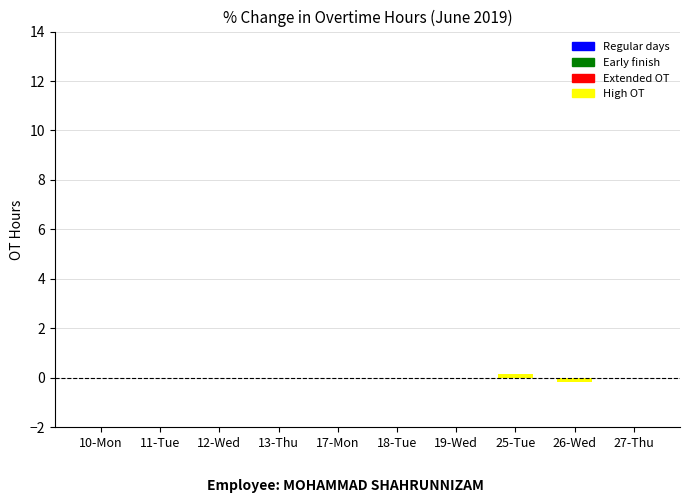

How many distinct data groups are displayed?

1